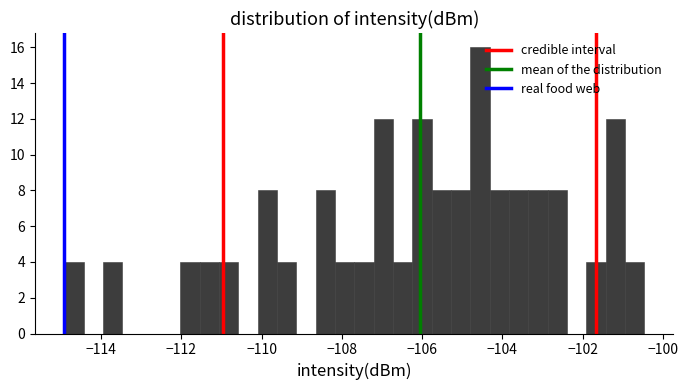

Read against the x-axis, roughly where is the centre of the tallest bar?

-104.6